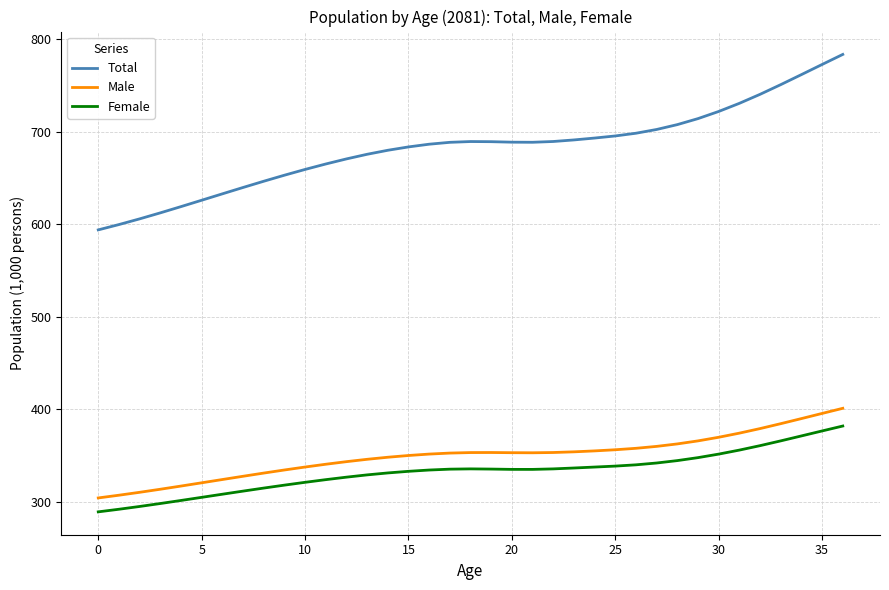

True or false: Total and Female cross at least once.

False